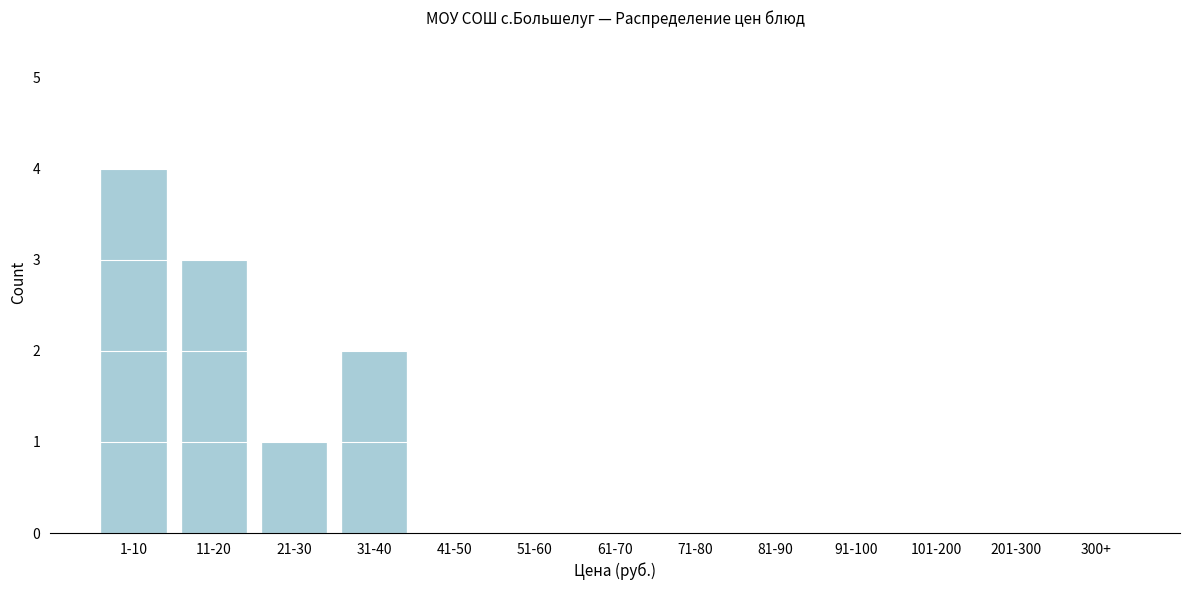

Reading left to right, list all the values displayed in this chart.

1-10=4	11-20=3	21-30=1	31-40=2	41-50=0	51-60=0	61-70=0	71-80=0	81-90=0	91-100=0	101-200=0	201-300=0	300+=0